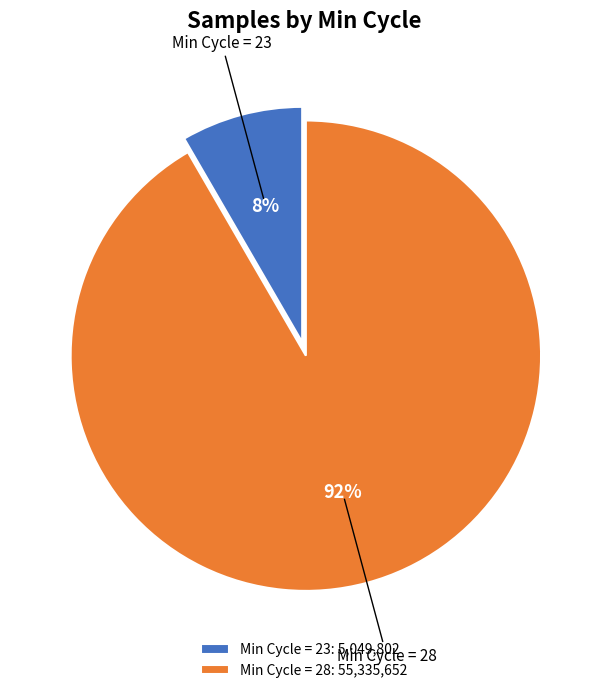

Combined, do Min Cycle = 28: 55,335,652 and Min Cycle = 23: 5,049,802 account for over 50%?

Yes